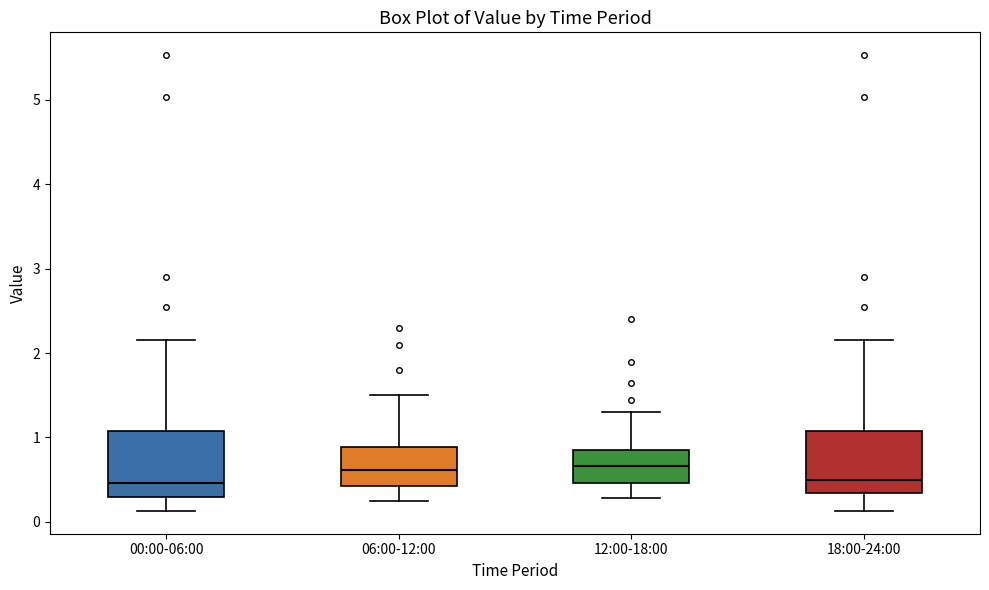

Reading left to right, read every box against the y-axis: the position of its median line, the range the box covers, and the ends of its whiskers. The values are not printed on the chart, so give them approximately, as read against the axis.

00:00-06:00: median 0.5, box 0.3 to 1.1, whiskers 0.1 to 2.2
06:00-12:00: median 0.6, box 0.4 to 0.9, whiskers 0.3 to 1.5
12:00-18:00: median 0.7, box 0.5 to 0.9, whiskers 0.3 to 1.3
18:00-24:00: median 0.5, box 0.3 to 1.1, whiskers 0.1 to 2.2